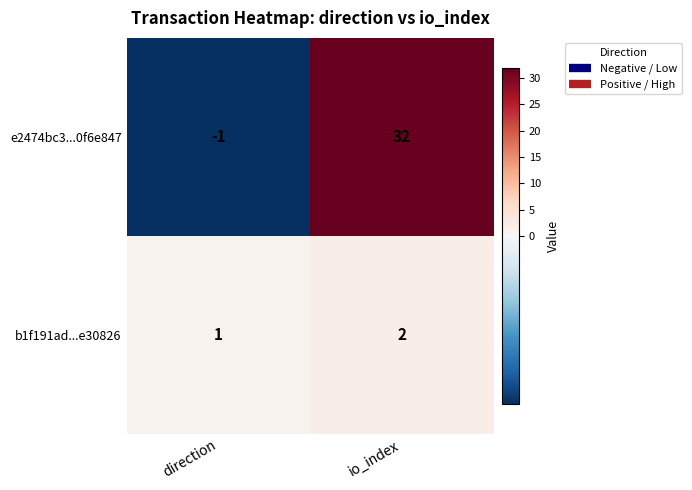

True or false: e2474bc3...0f6e847 has a value of 0 at direction.

False